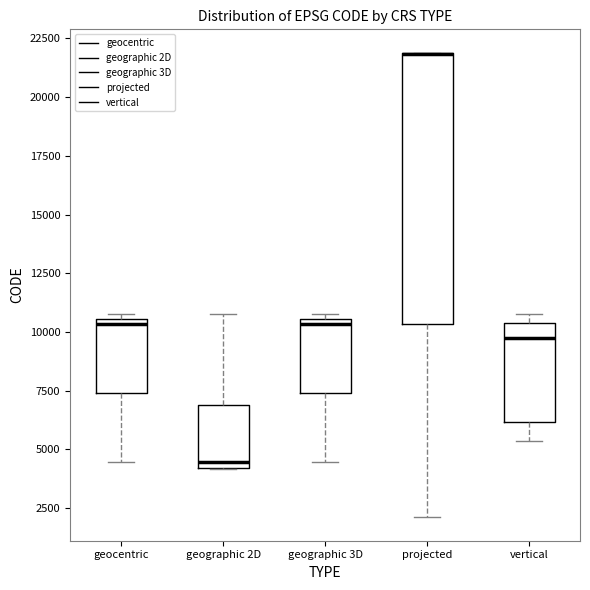

Reading left to right, read every box against the y-axis: the position of its median line, the range the box covers, and the ends of its whiskers. The values are not printed on the chart, so give them approximately, as read against the axis.

geocentric: median 10500 (just below the box's upper edge), box 7500 to 10500, whiskers 4500 to 11000
geographic 2D: median 4500, box 4000 to 7000, whiskers 4000 to 11000
geographic 3D: median 10500 (just below the box's upper edge), box 7500 to 10500, whiskers 4500 to 11000
projected: median 22000 (drawn on the box's upper edge), box 10500 to 22000, whiskers 2000 to 22000
vertical: median 9500, box 6000 to 10500, whiskers 5500 to 11000